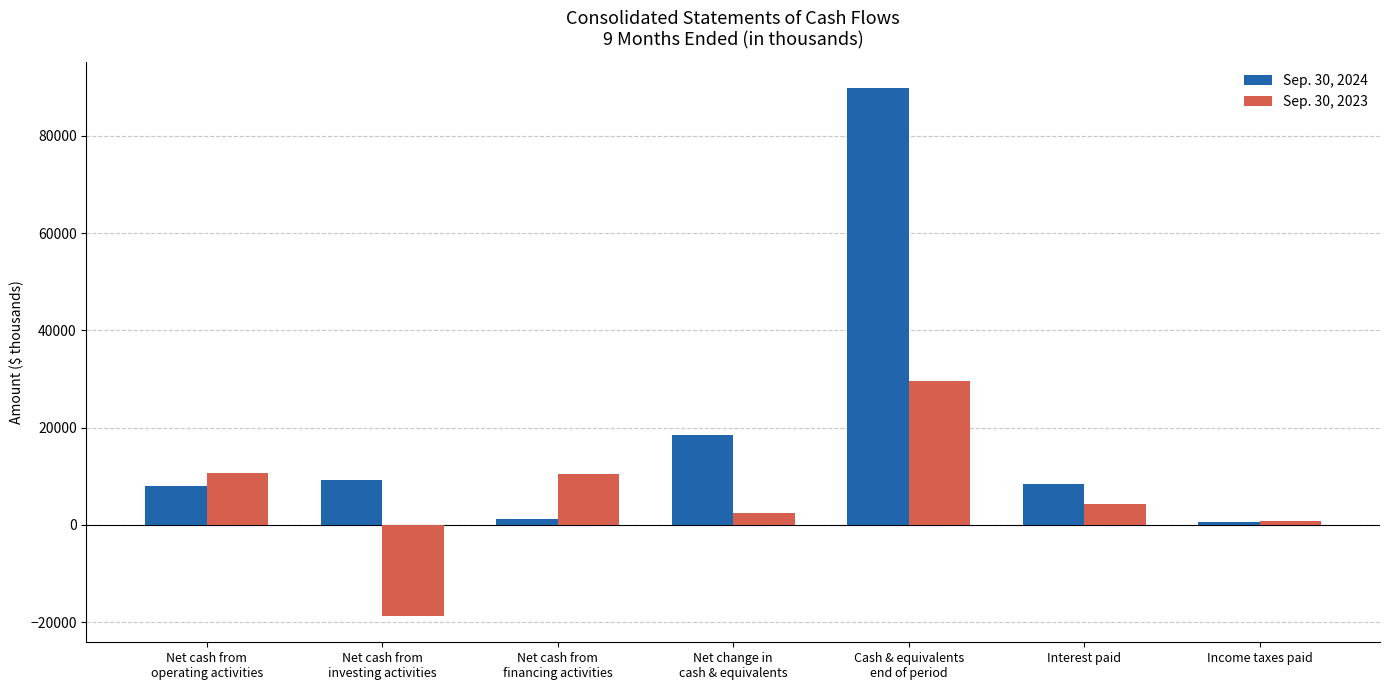

True or false: Sep. 30, 2023 has a value of 29611 at Cash & equivalents
end of period.

True